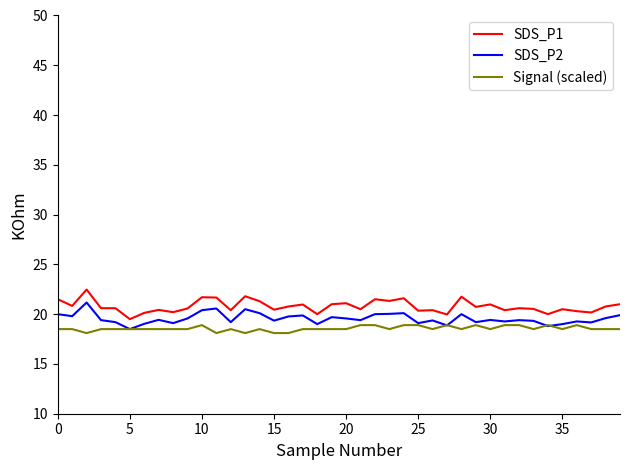

Does the chart have visible grid lines?

No